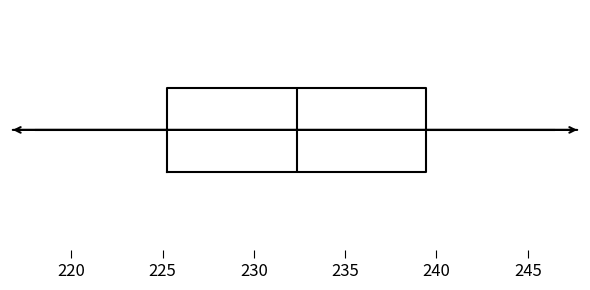

Where is the left edge of the box on the x-axis? The values are not printed on the chart, so give them approximately, as read against the axis.

225.0